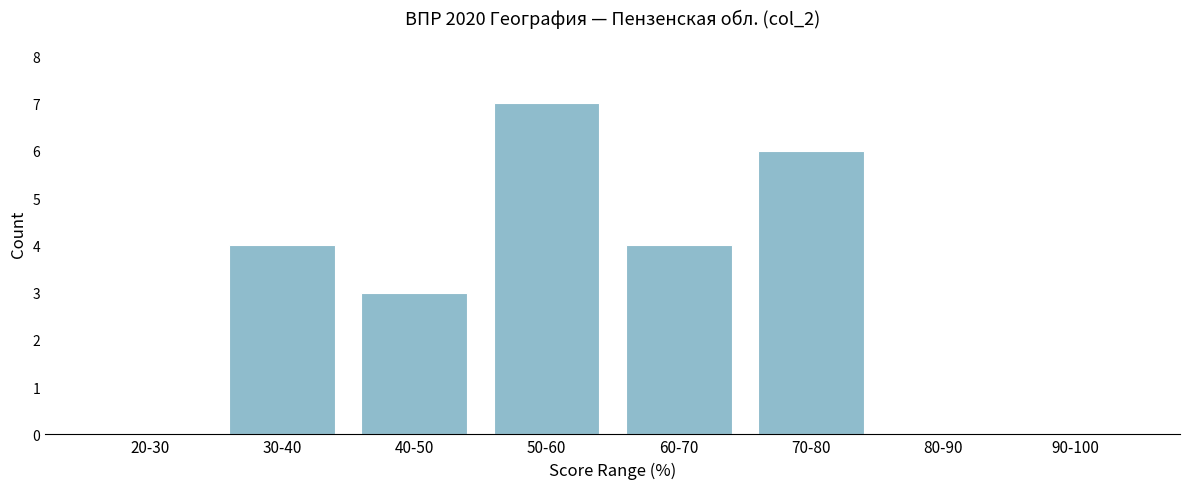

Reading right to left, transcribe all the data shown in this chart.

90-100=0	80-90=0	70-80=6	60-70=4	50-60=7	40-50=3	30-40=4	20-30=0